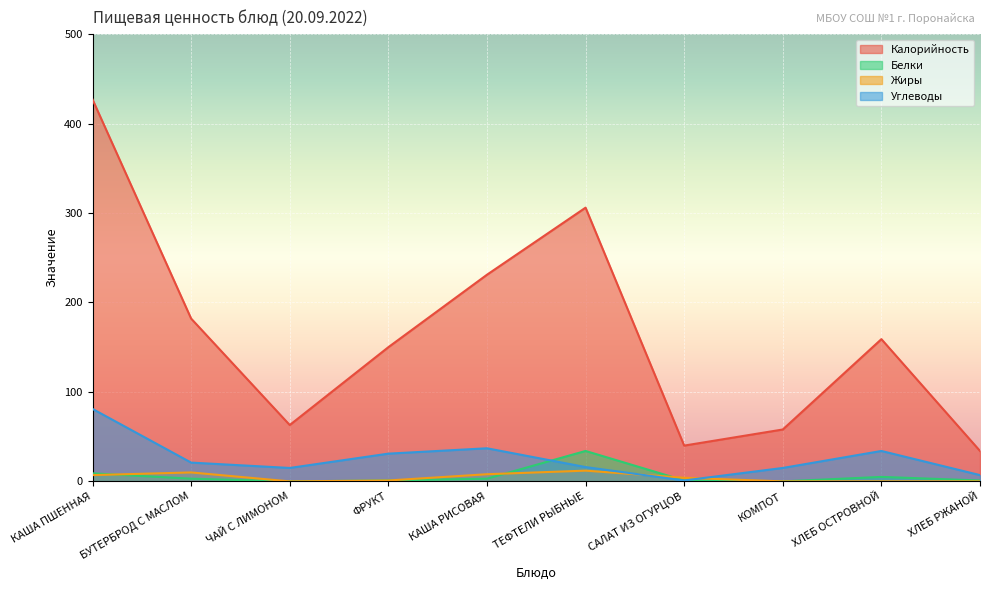

At which category is the sum across all series the highest?

КАША ПШЕННАЯ